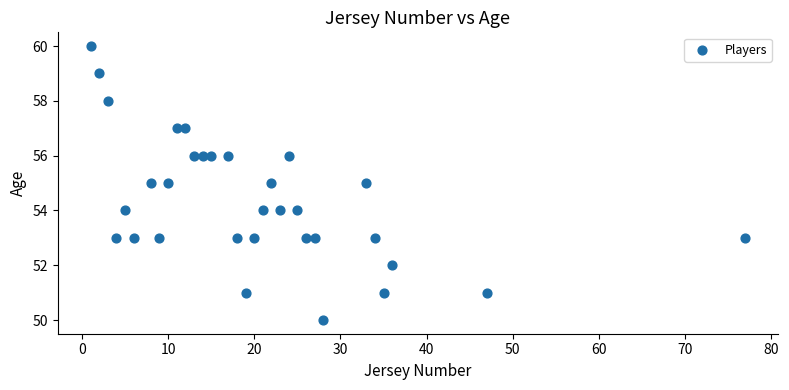

What is the range of X values (max minus min)?

76